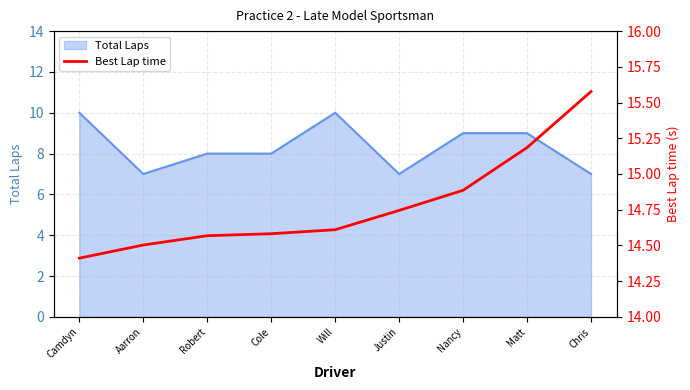

Read the Total Laps value at Camdyn.

10